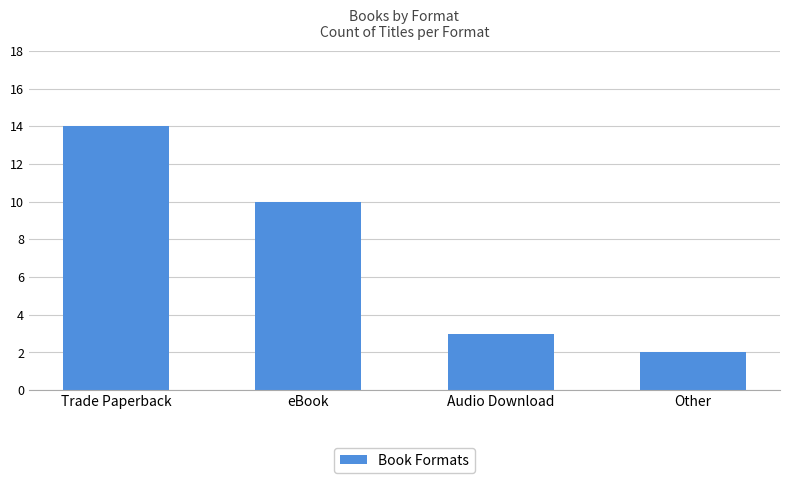

The value at Audio Download is 1. True or false?

False